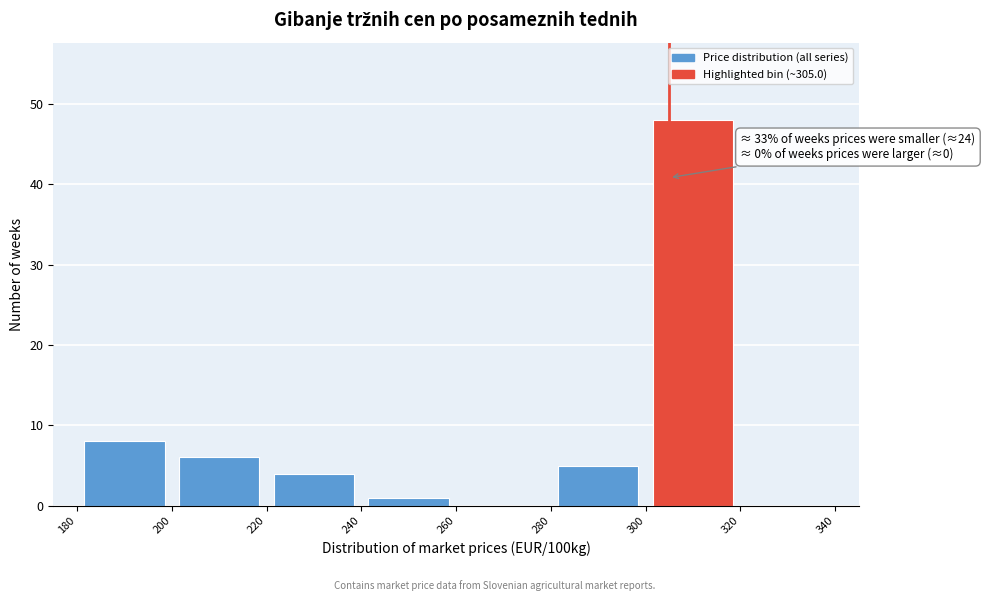

Which range on the x-axis has the tallest bar?

300 to 320